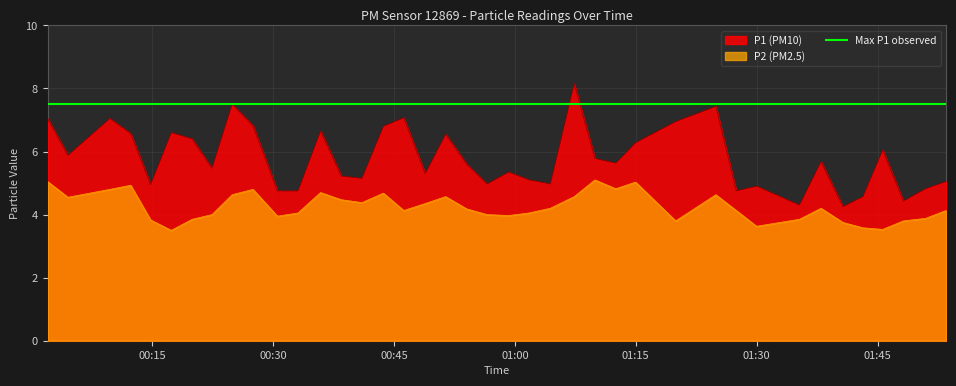

What is the sum of all P1 values?

231.5